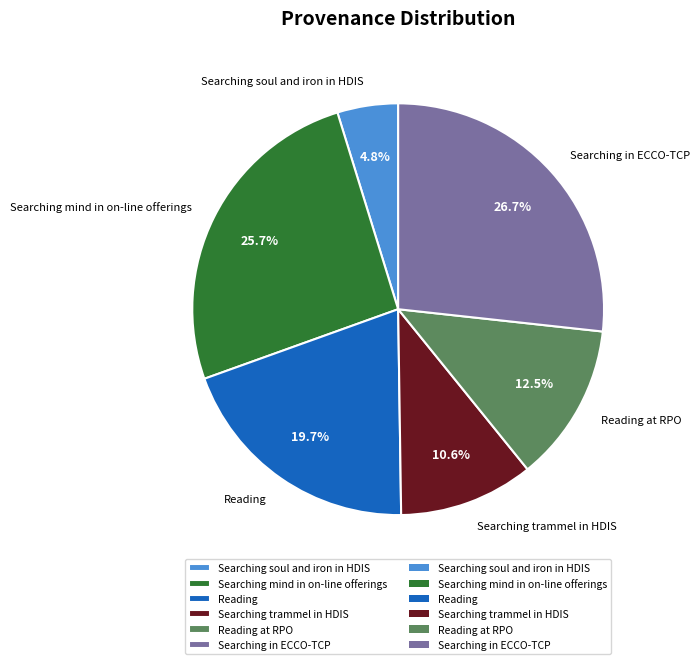

How many segments does this pie chart have?

6